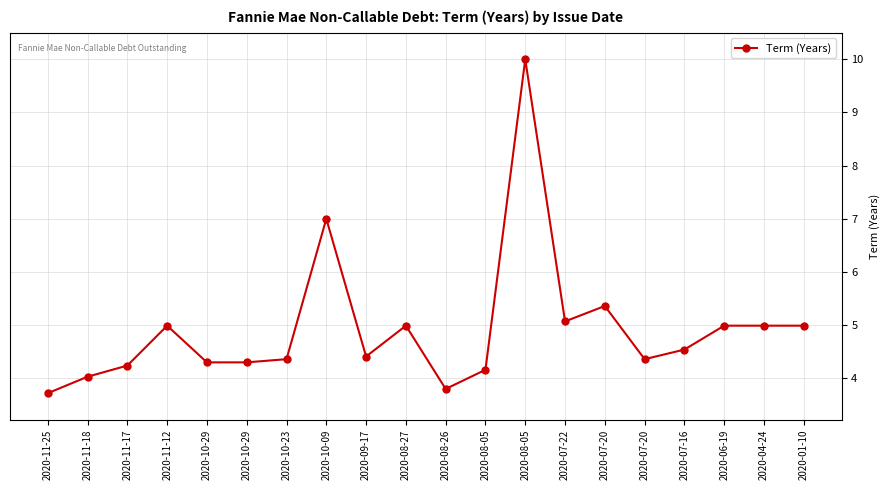

Reading left to right, extract all data points from this chart.

2020-11-25=3.7	2020-11-18=4.0	2020-11-17=4.2	2020-11-12=5.0	2020-10-29=4.3	2020-10-29=4.3	2020-10-23=4.4	2020-10-09=7.0	2020-09-17=4.4	2020-08-27=5.0	2020-08-26=3.8	2020-08-05=4.2	2020-08-05=10.0	2020-07-22=5.1	2020-07-20=5.4	2020-07-20=4.4	2020-07-16=4.5	2020-06-19=5.0	2020-04-24=5.0	2020-01-10=5.0